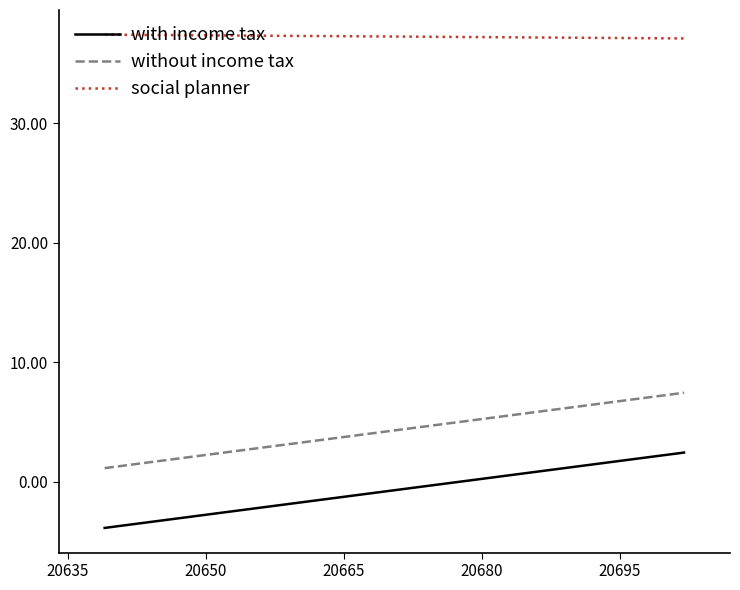

List the series in order of their peak value, lowest first.

with income tax, without income tax, social planner